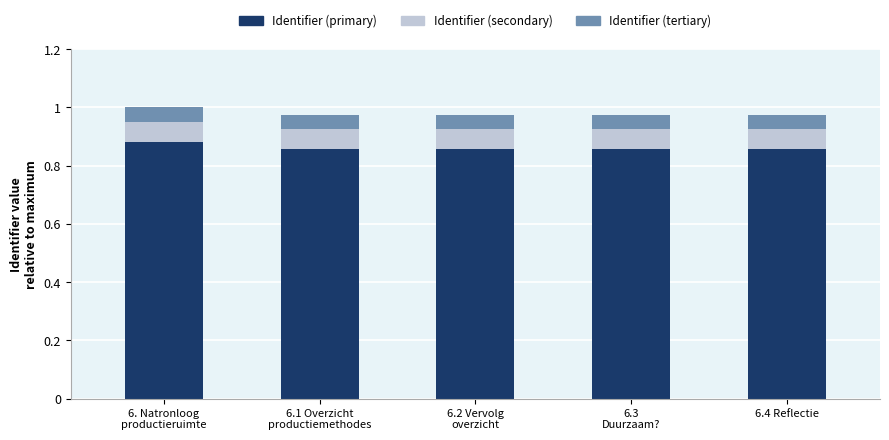

Is it true that Identifier (primary) equals 1.4 at 6.4 Reflectie?

False